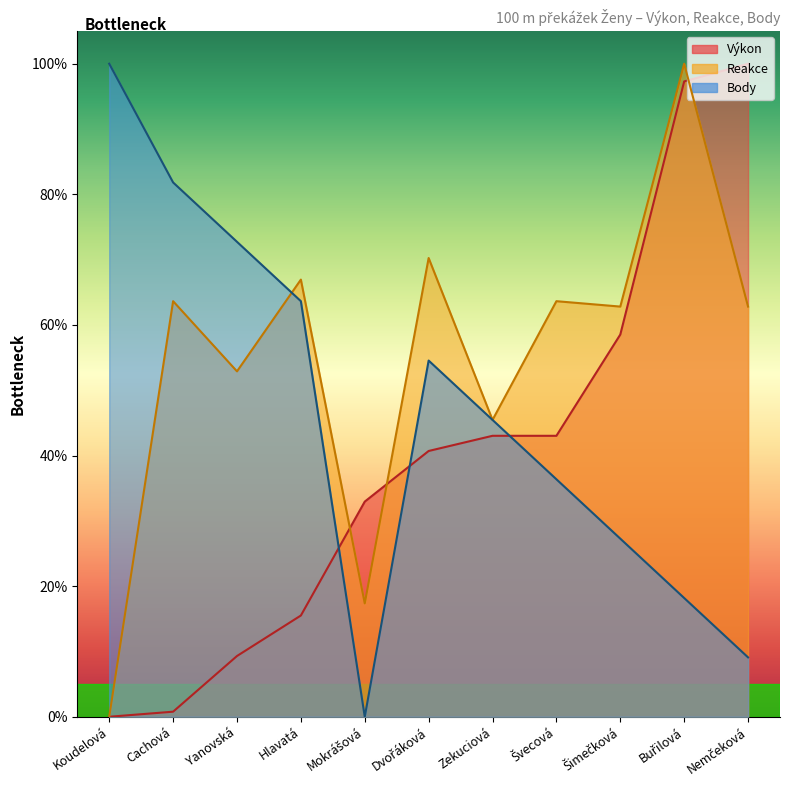

True or false: Reakce has more than 1 points higher than both neighbors.

True